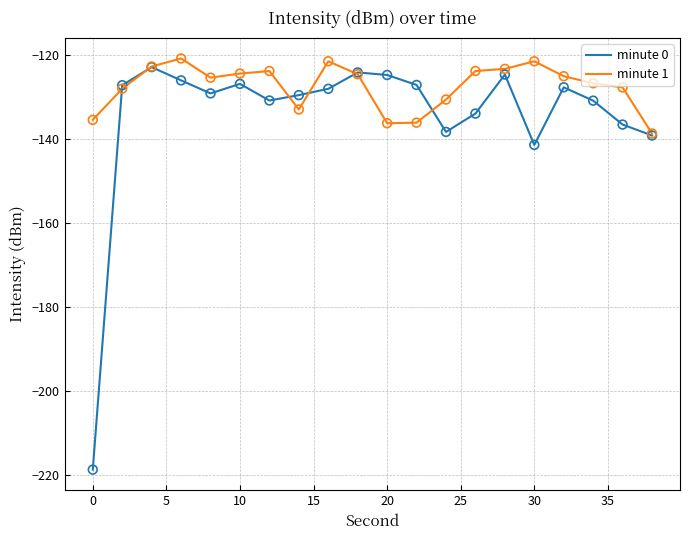

Which series has the largest total across all categories?

minute 1